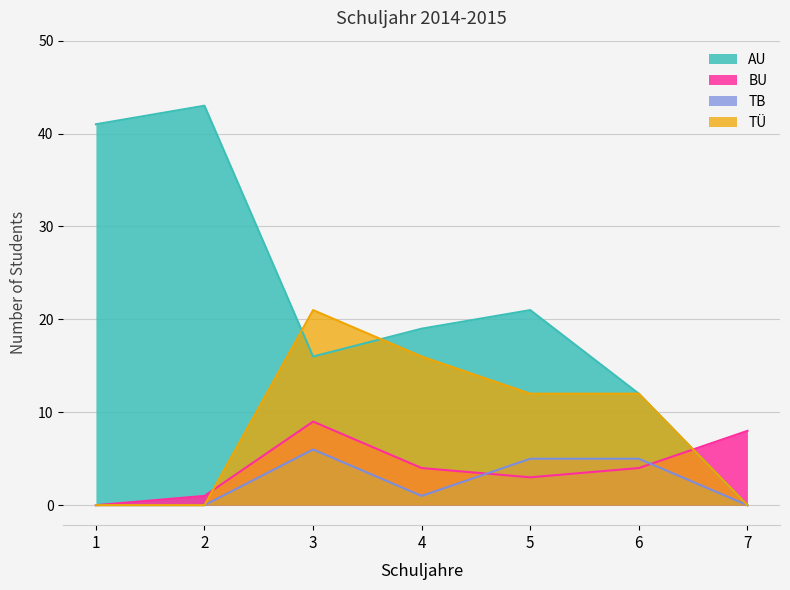

Does the chart have visible grid lines?

Yes